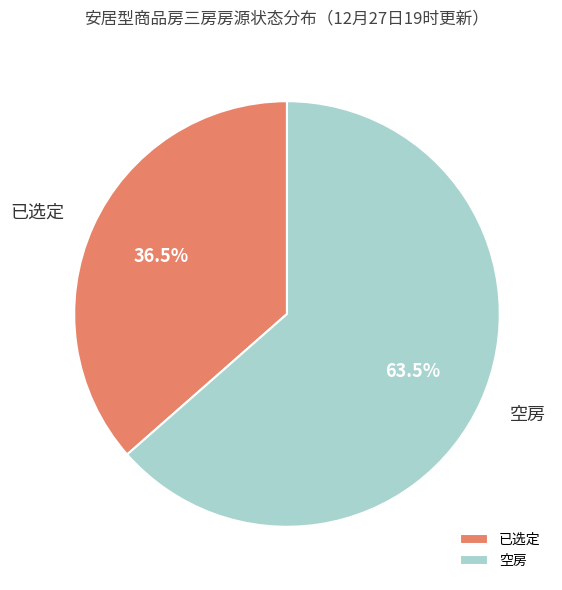

To the nearest percent, what is the combined percentage of 空房 and 已选定?

100%